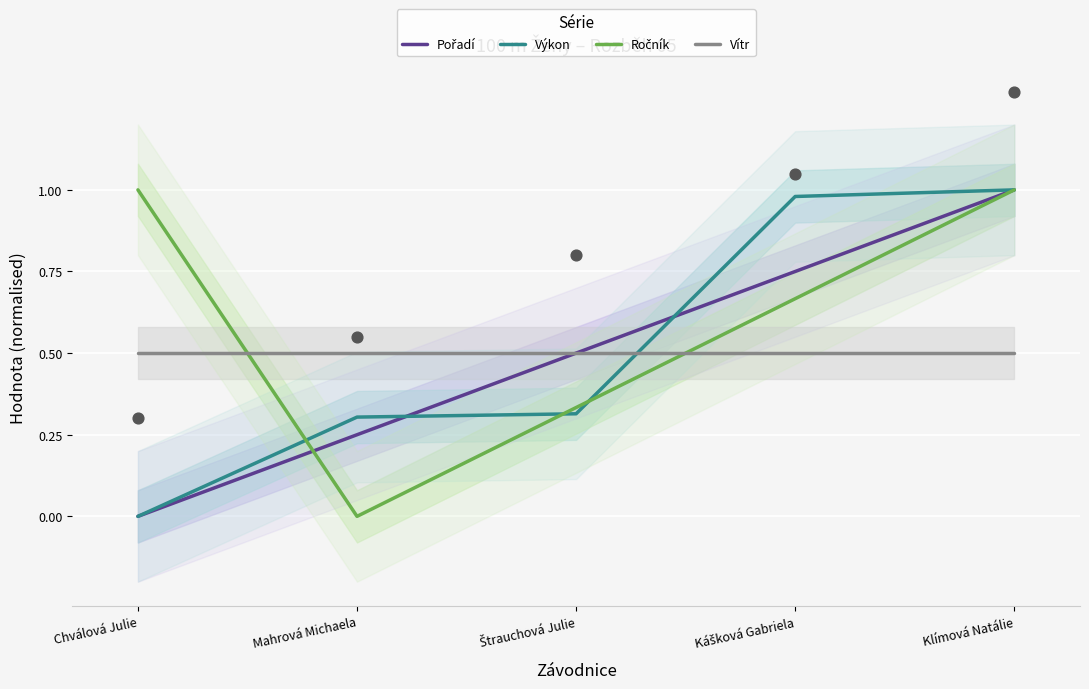

Which series reaches the minimum Y coordinate?

Pořadí